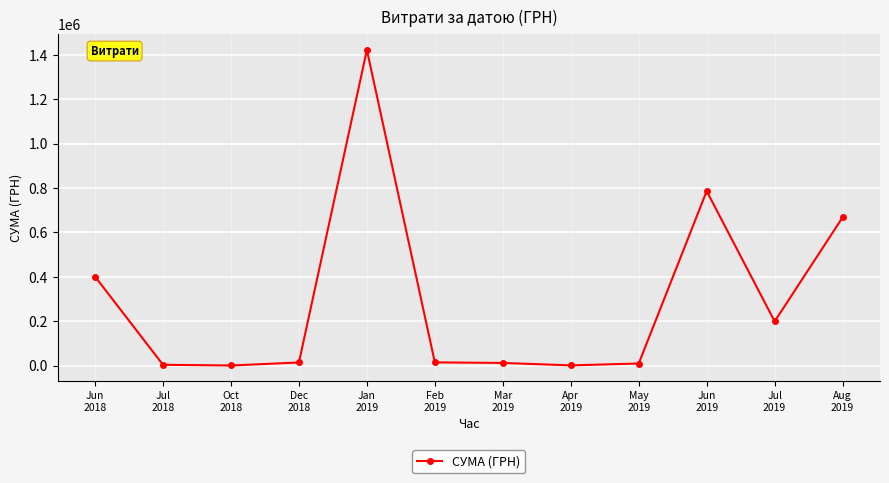

What is the difference between the second highest and minimum values?

785657.9